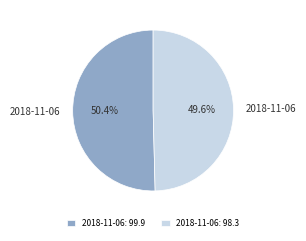

To the nearest percent, what is the difference between the largest and smallest slice percentages?

1%